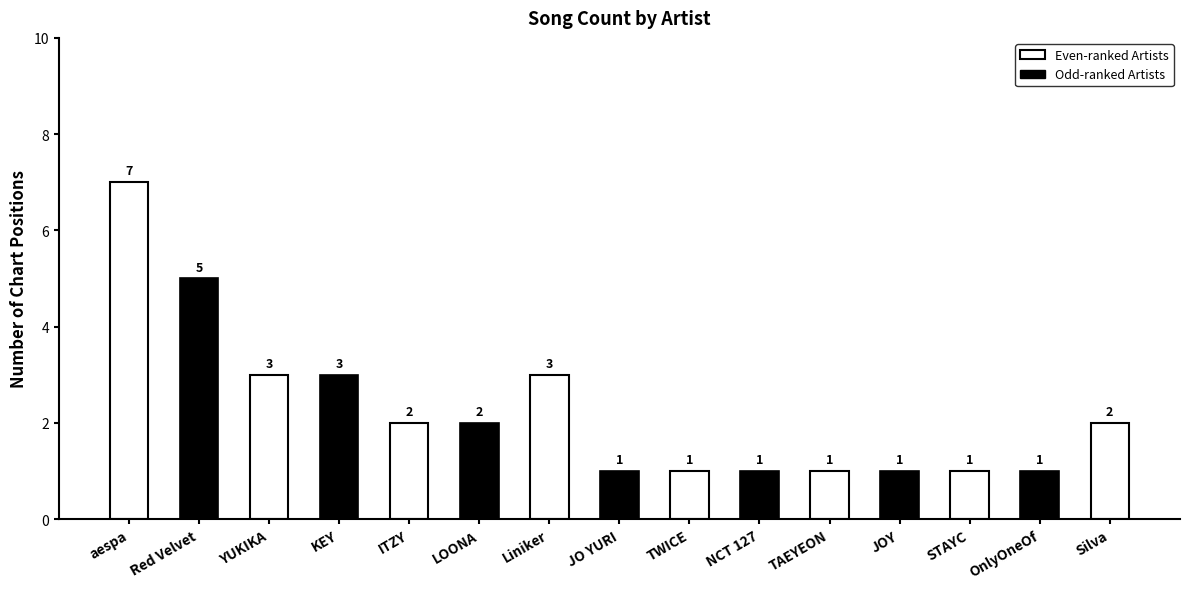

Which has a higher value, aespa or STAYC?

aespa